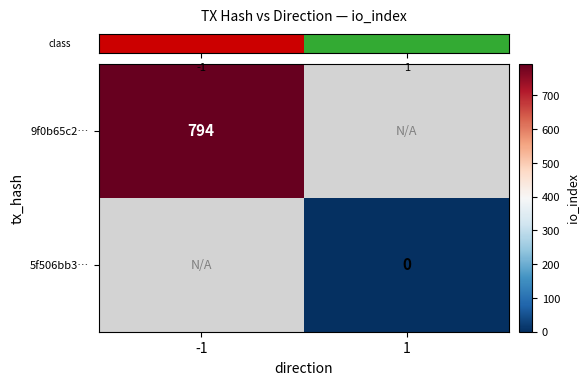

Rank the series by their average value, from highest to lowest.

row_0, row_1